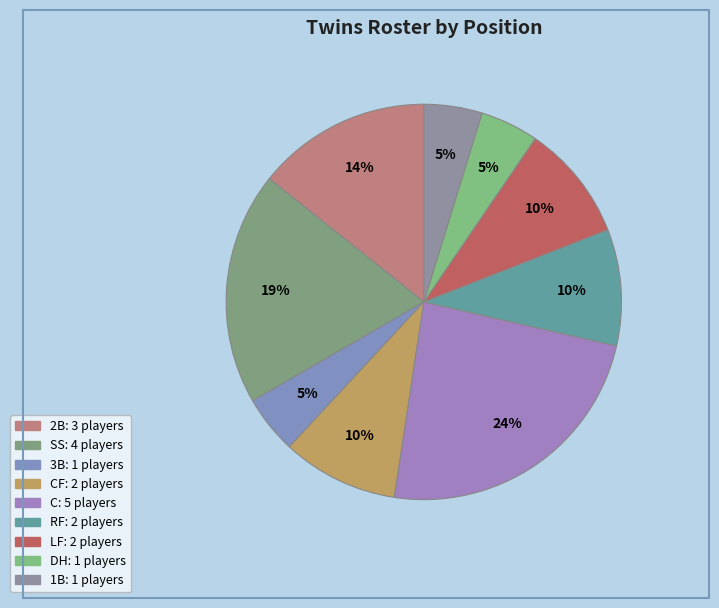

Which slice is the smallest?

3B